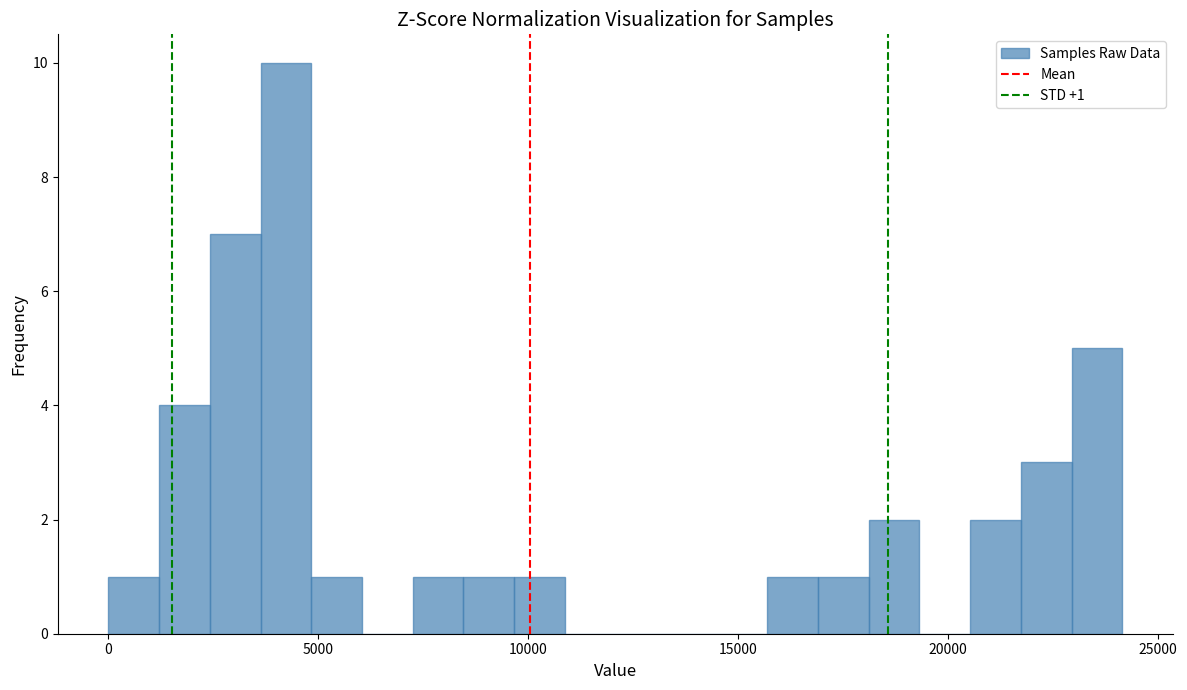

Read against the x-axis, roughly where is the centre of the tallest bar?

4000